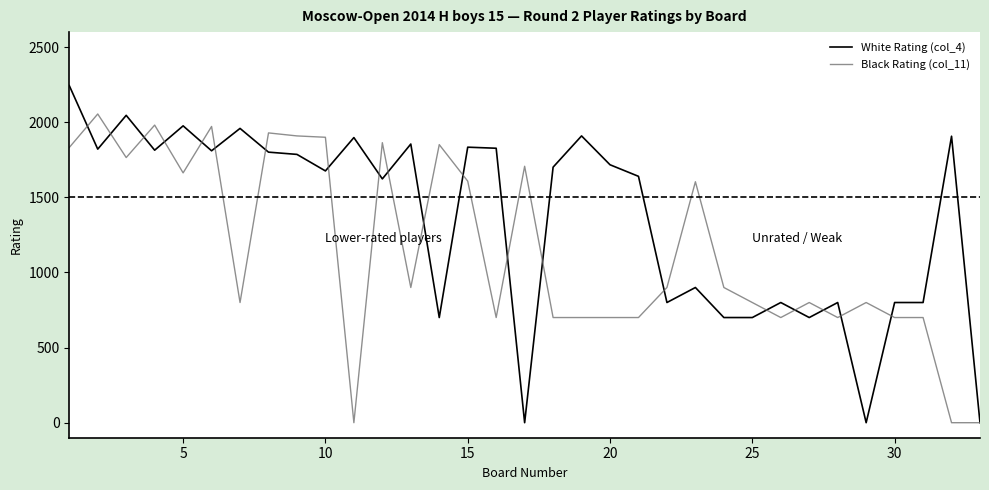

Which series has the largest total across all categories?

White Rating (col_4)